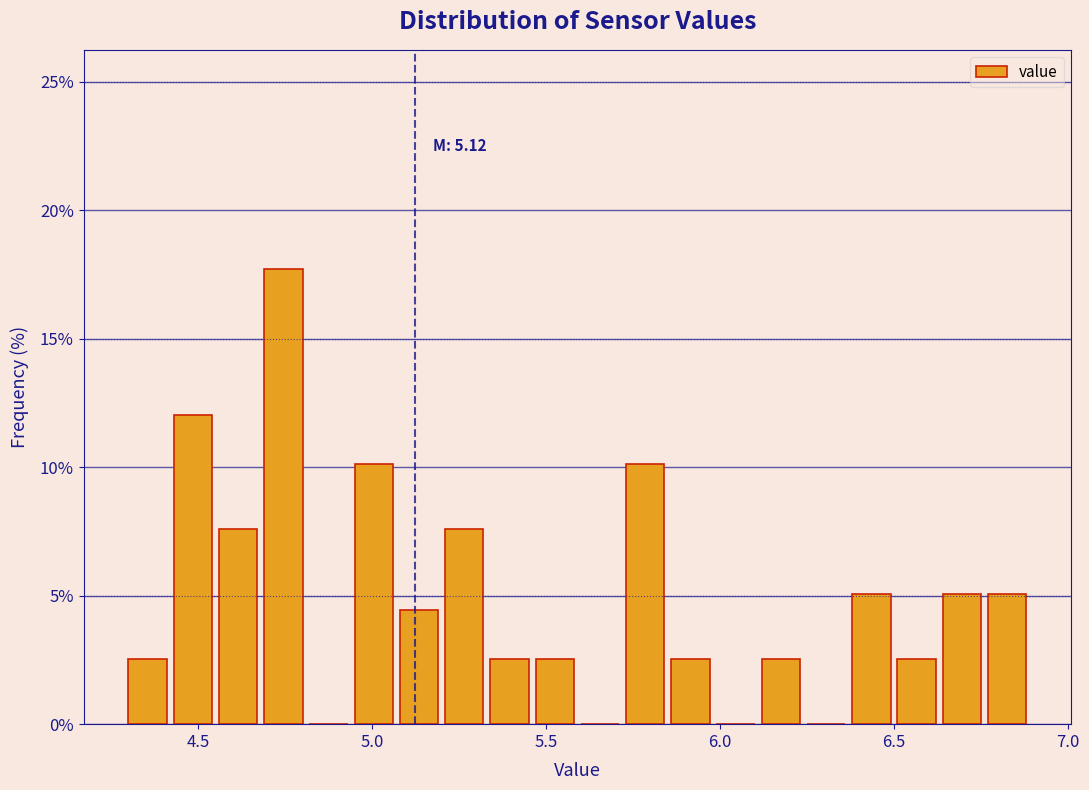

Around what value on the x-axis is the tallest bar? Give the approximate position of its centre, as read against the axis.

4.75